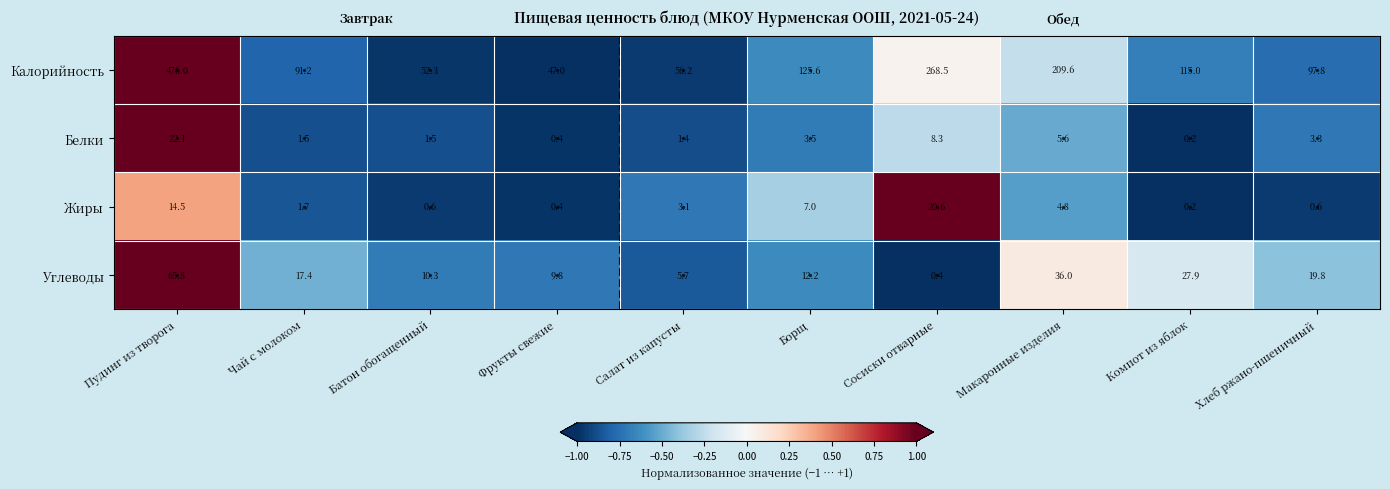

Read the Жиры value at Борщ.

7.0